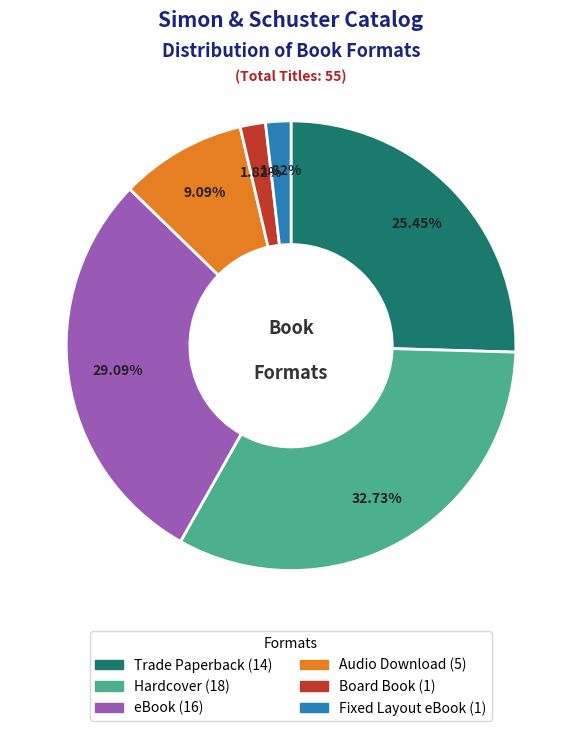

What is the ratio of the value at Audio Download to the value at Board Book?

5.0